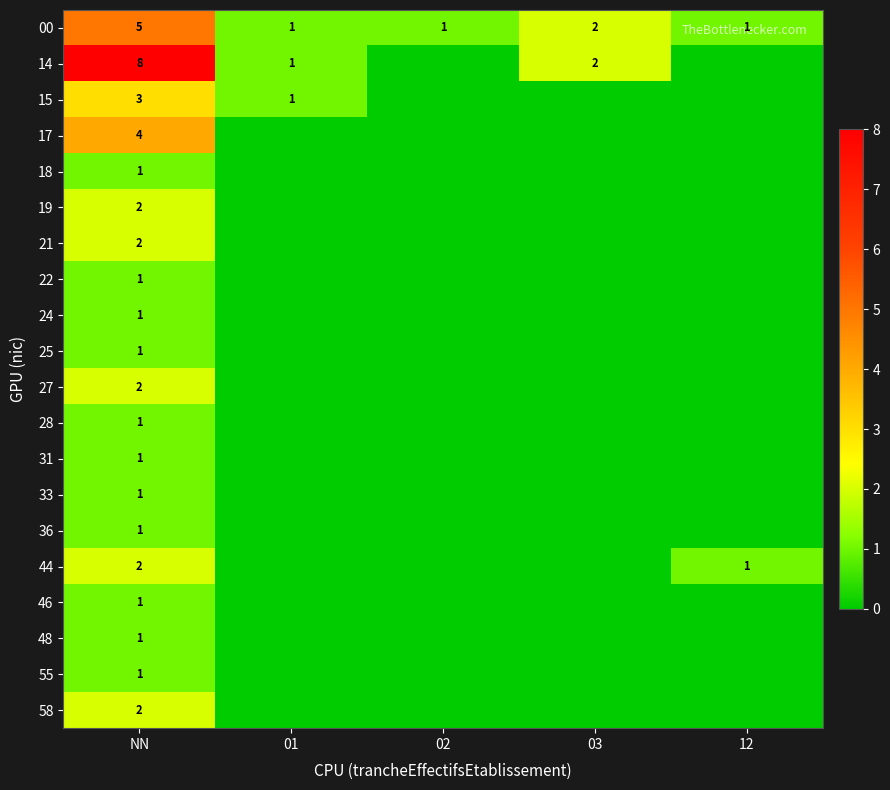

The 00 series shows 2 at 03. True or false?

True